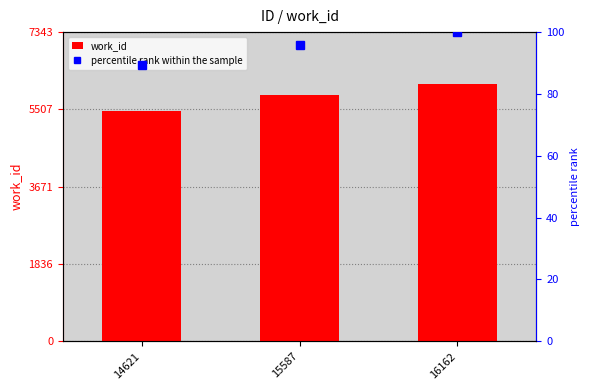

What are all the series names shown in the legend?

work_id, percentile rank within the sample